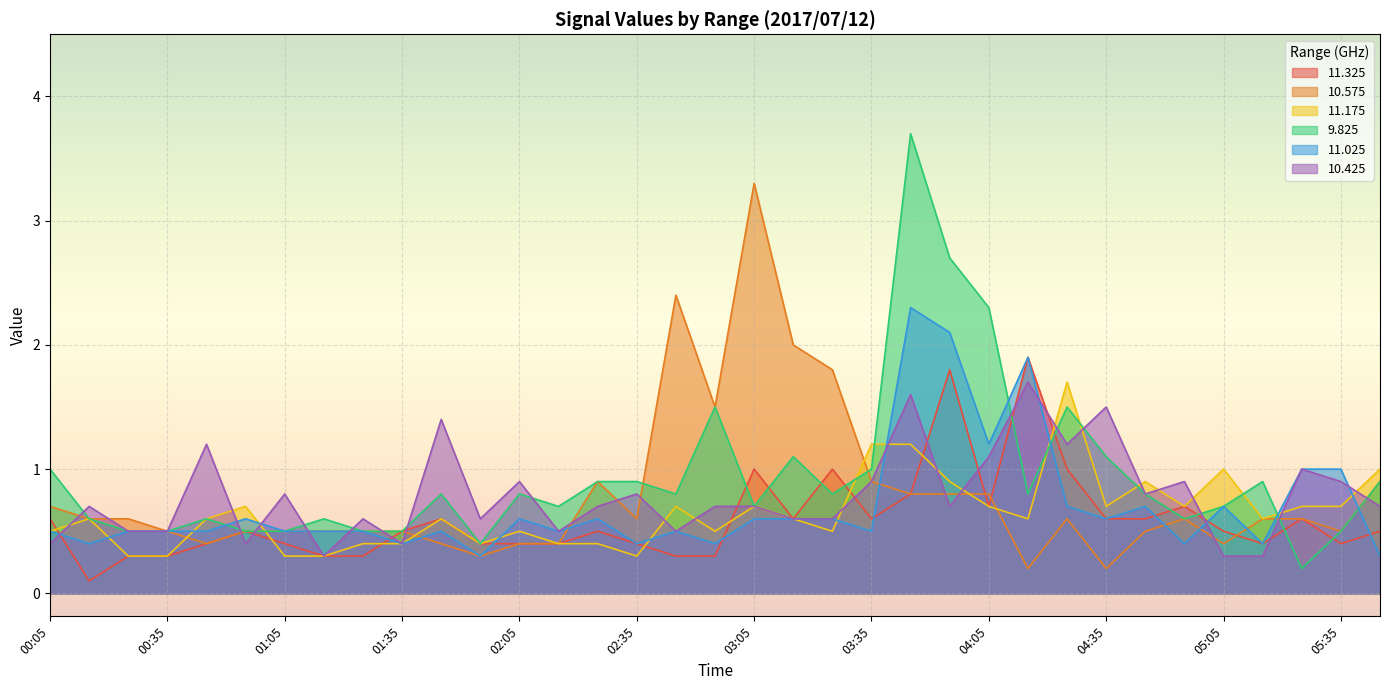

How many lines are shown in the chart?

6